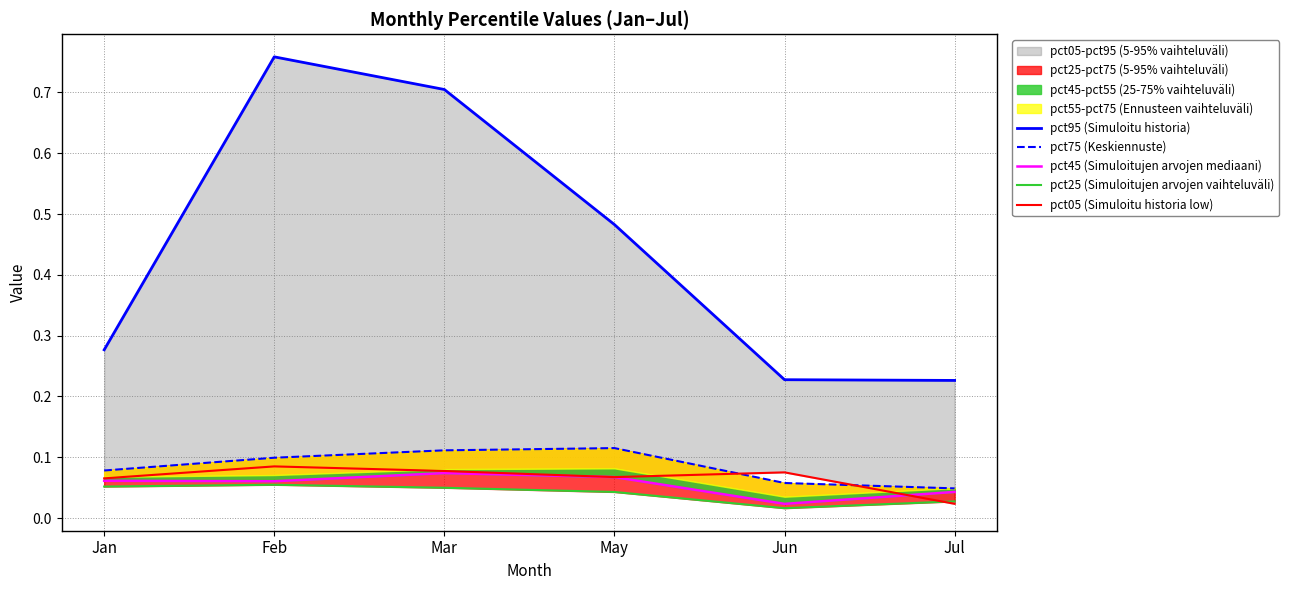

What is the approximate value of pct05 (Simuloitu historia low) at Feb?

0.1